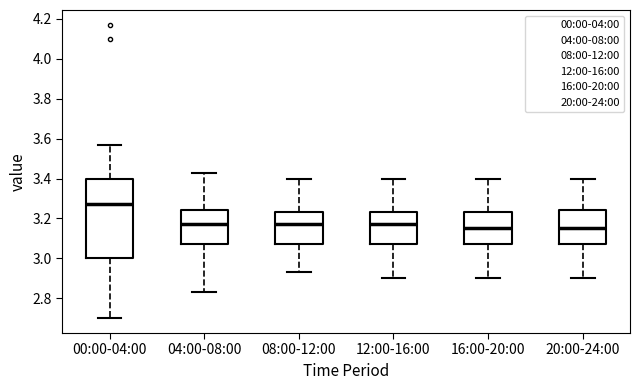

Which box's median line is the highest?

00:00-04:00